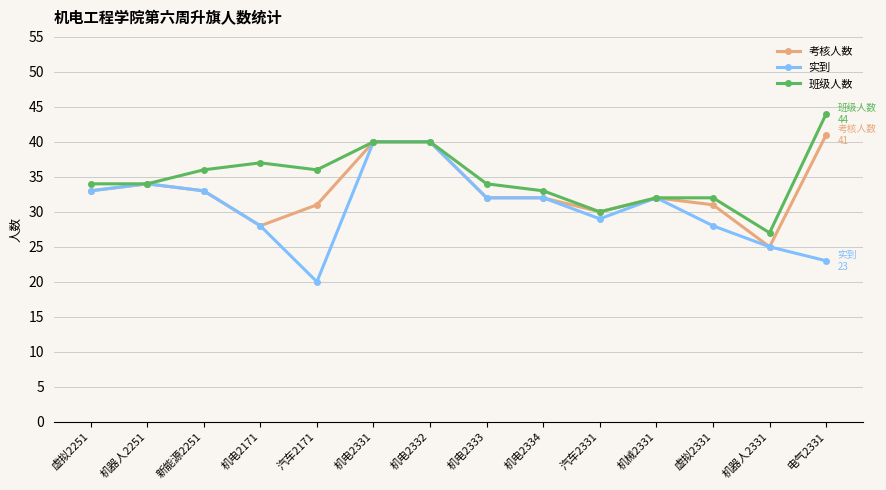

What is the approximate value of 班级人数 at 机电2334, to the nearest 10?

30